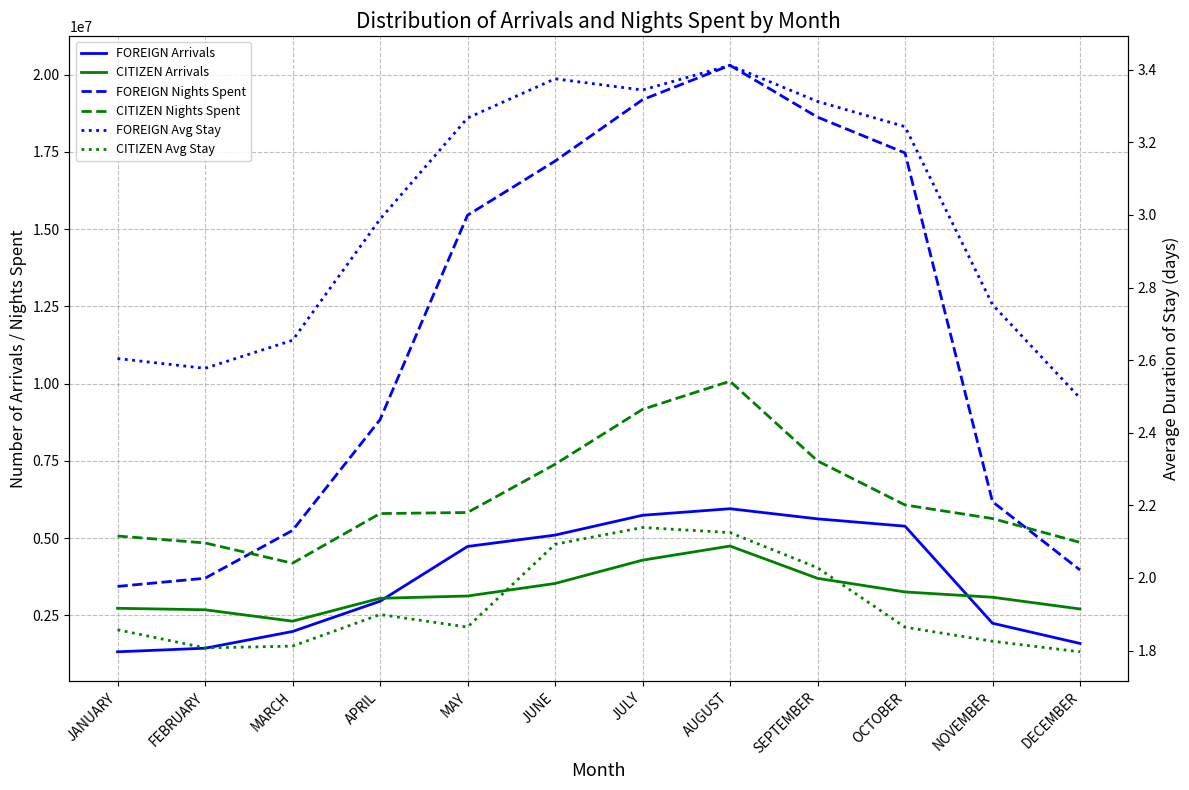

What is the value of the CITIZEN Nights Spent point at the 6th from the left?

7388919.0